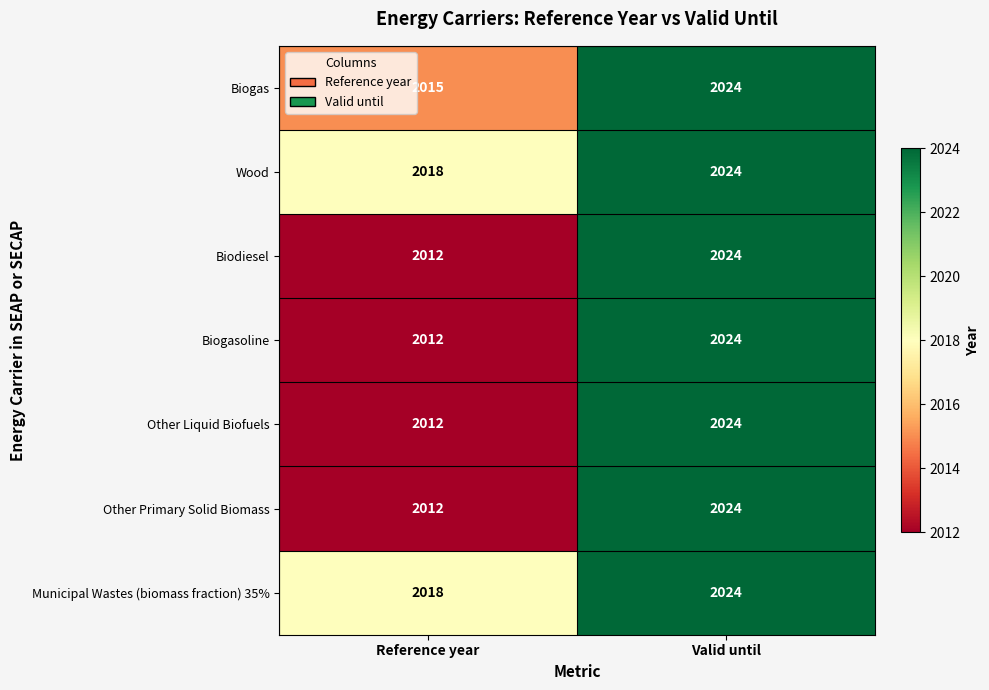

The value of Biogas at Valid until is 2652. True or false?

False